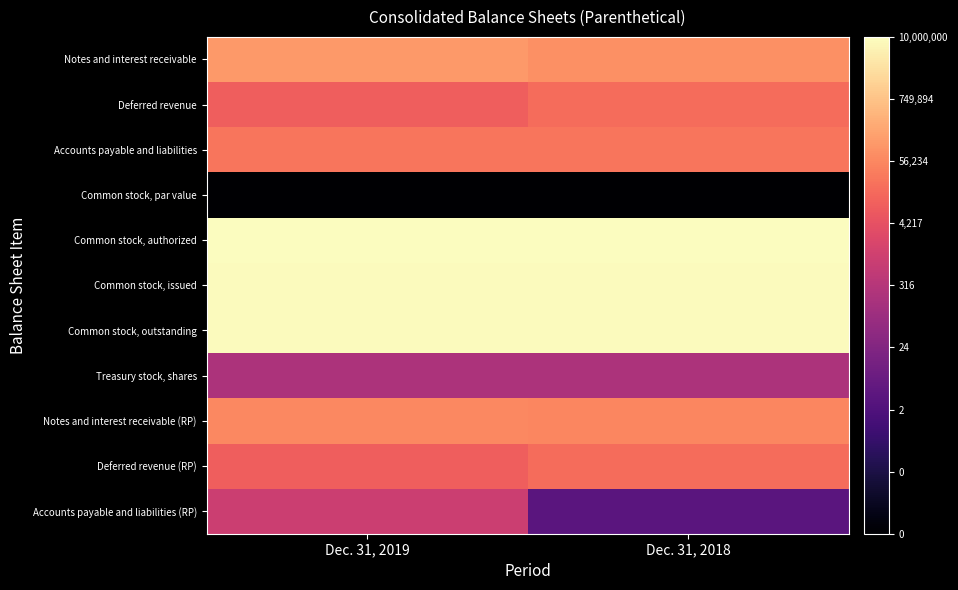

List the series in order of their peak value, highest first.

Common stock, authorized, Common stock, issued, Common stock, outstanding, Notes and interest receivable, Notes and interest receivable (RP), Accounts payable and liabilities, Deferred revenue, Deferred revenue (RP), Accounts payable and liabilities (RP), Treasury stock, shares, Common stock, par value